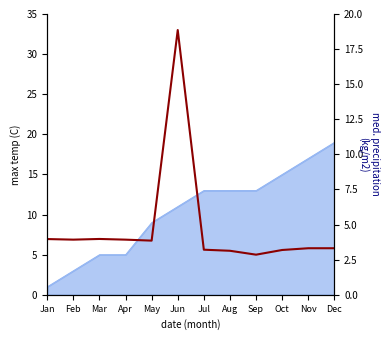

Which label corresponds to the smallest value in the chart?

Sep